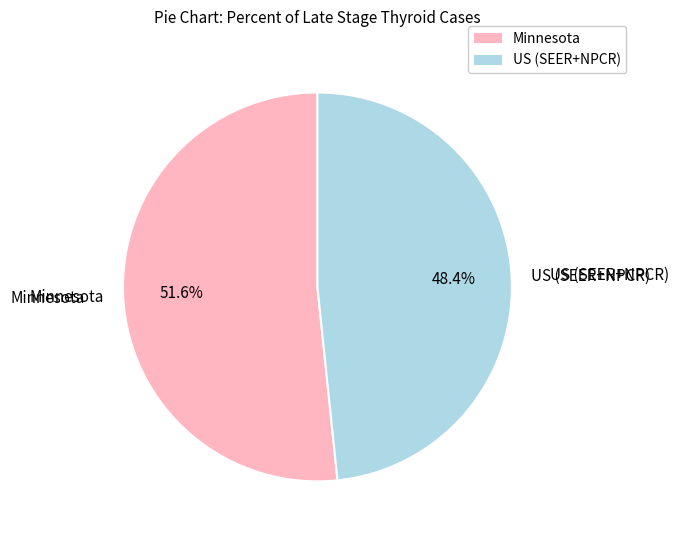

How many slices are in this pie chart?

2